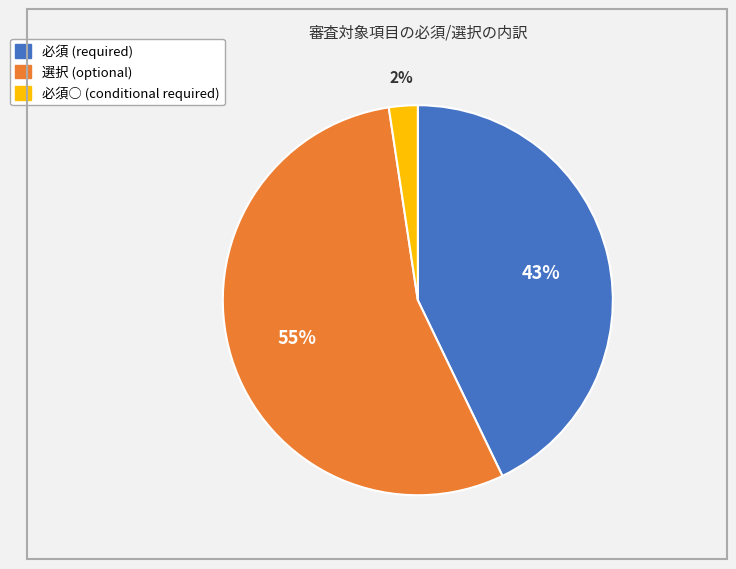

To the nearest percent, what is the average slice percentage?

33%